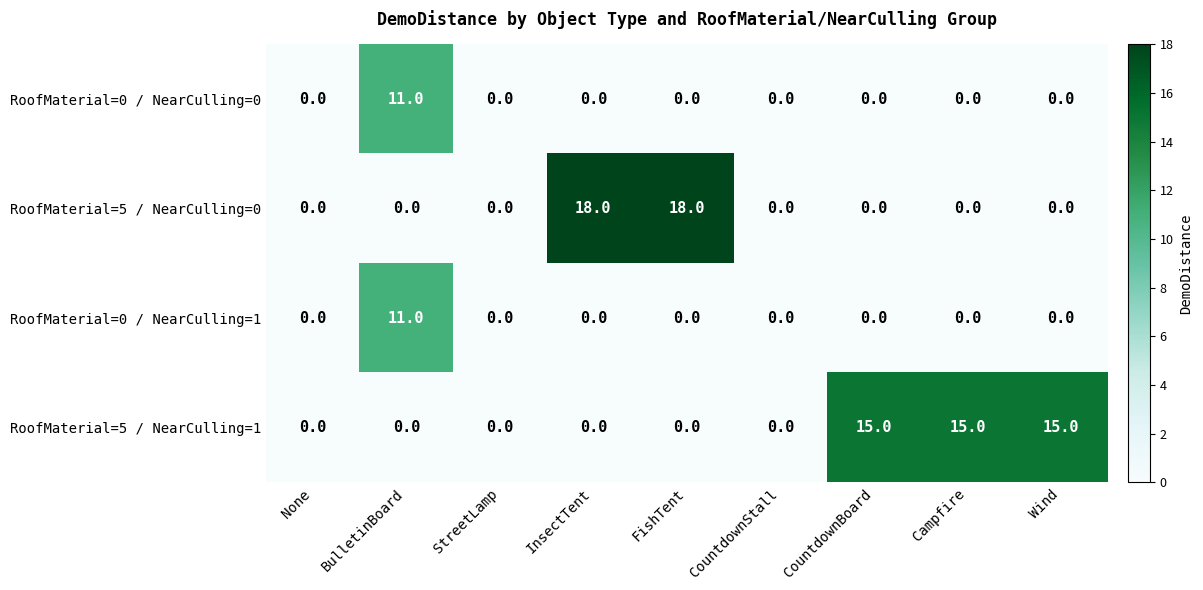

What is the difference between the maximum and second lowest values in the RoofMaterial=5 / NearCulling=1 series?

15